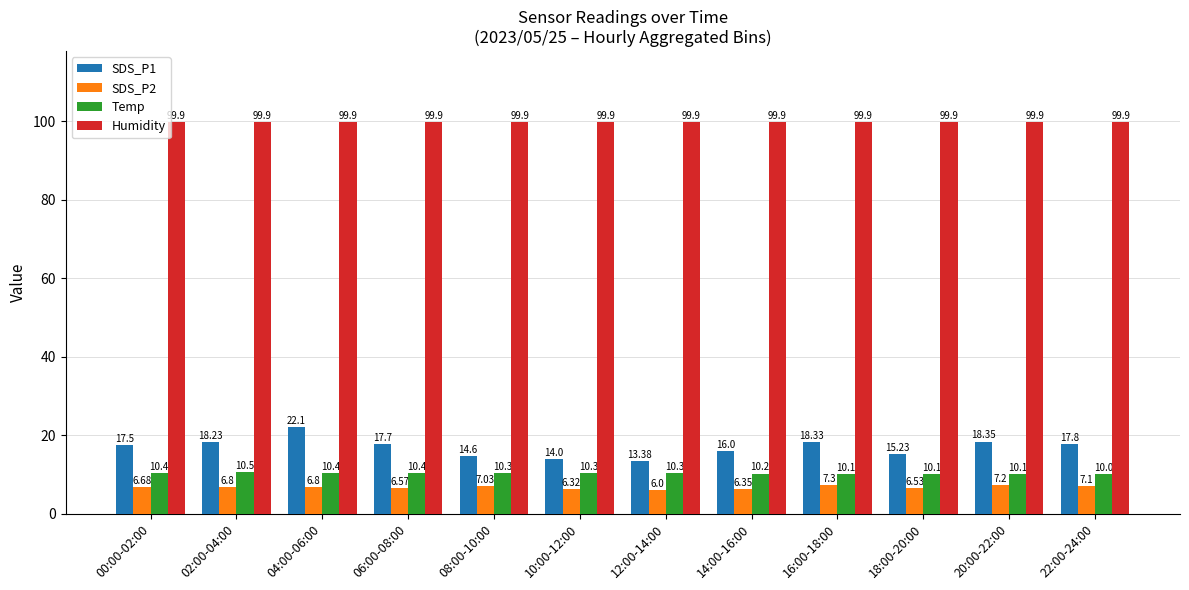

What are all the series names shown in the legend?

SDS_P1, SDS_P2, Temp, Humidity